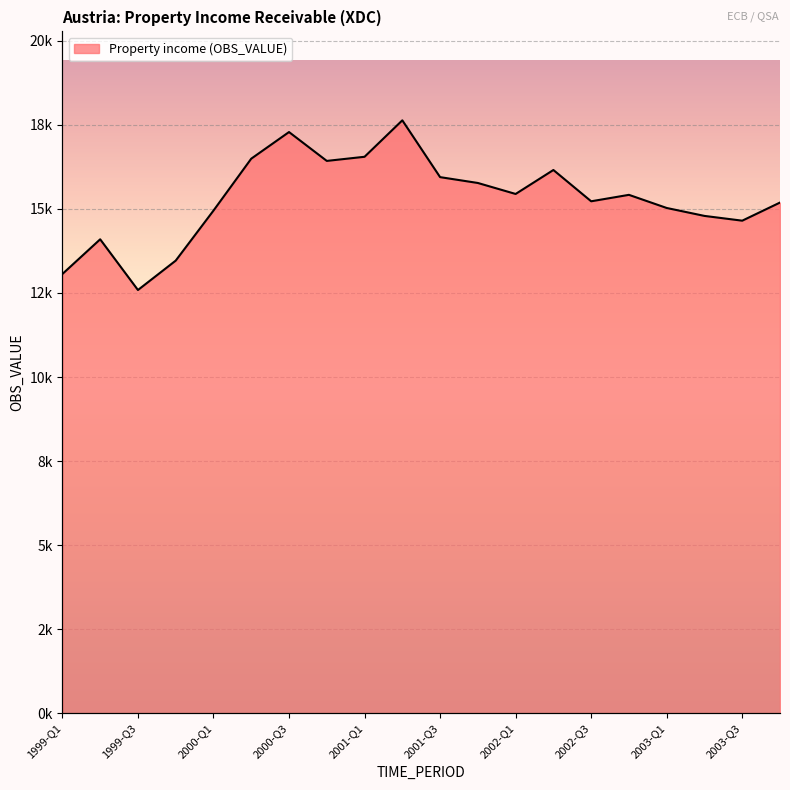

How many categories are shown in the chart?

20